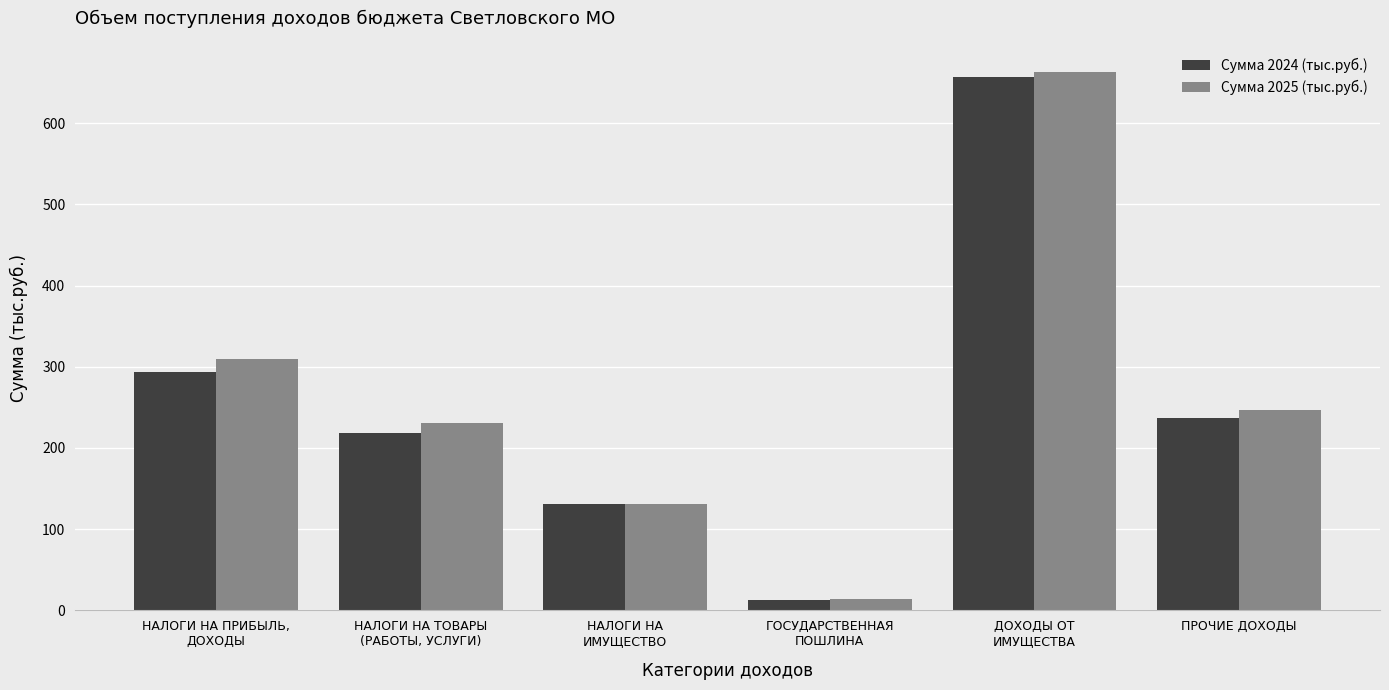

What is the minimum value shown in the chart?

13.2